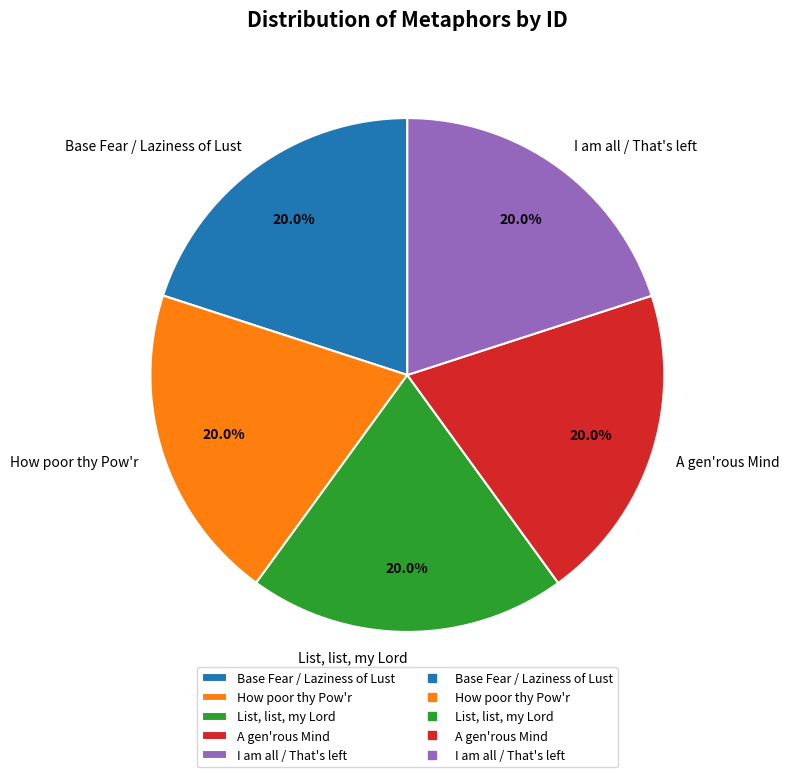

Is there any slice that represents more than half of the pie?

No